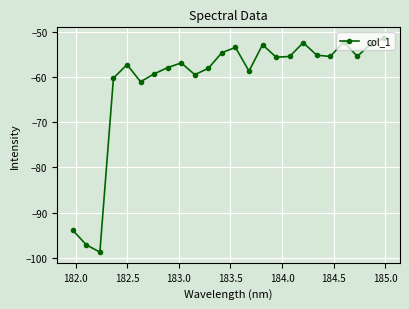

What is the smallest value displayed?

-98.7